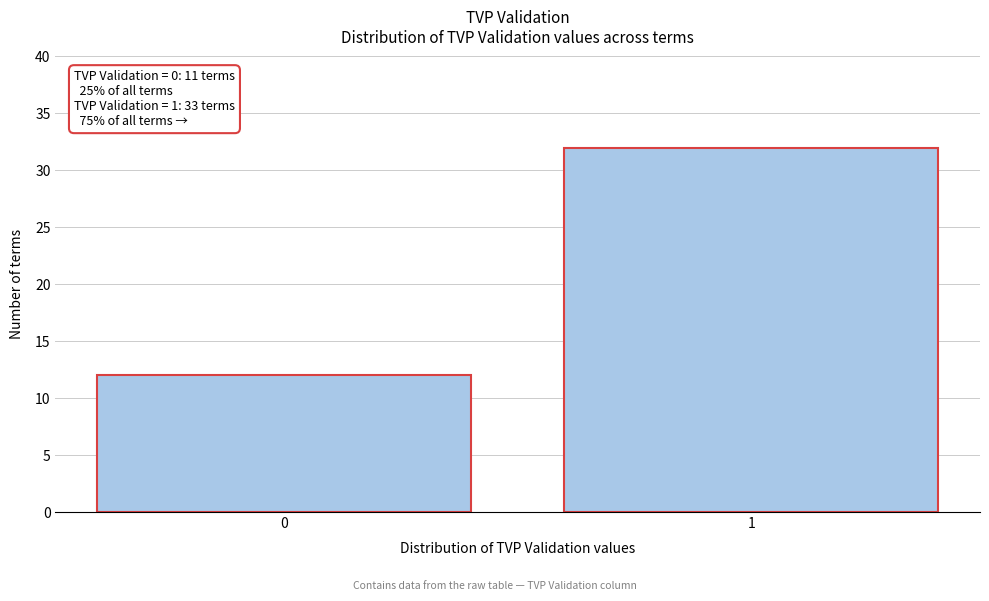

Reading left to right, list all the values displayed in this chart.

12	32